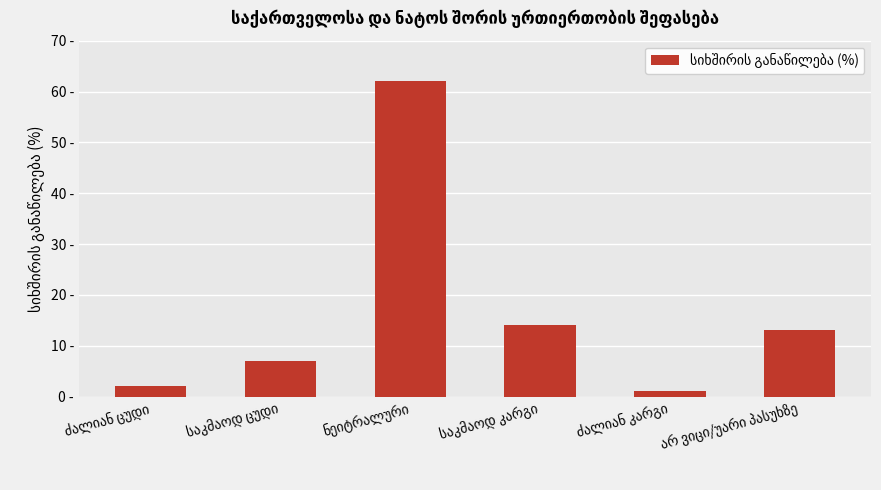

Are the bars horizontal?

No